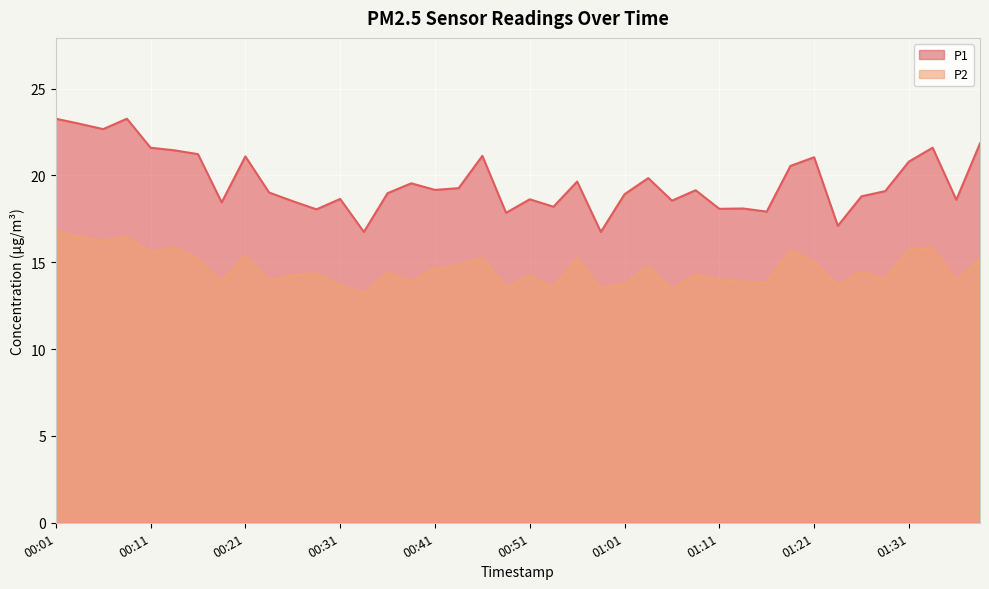

True or false: P2 and P1 intersect in this chart.

False